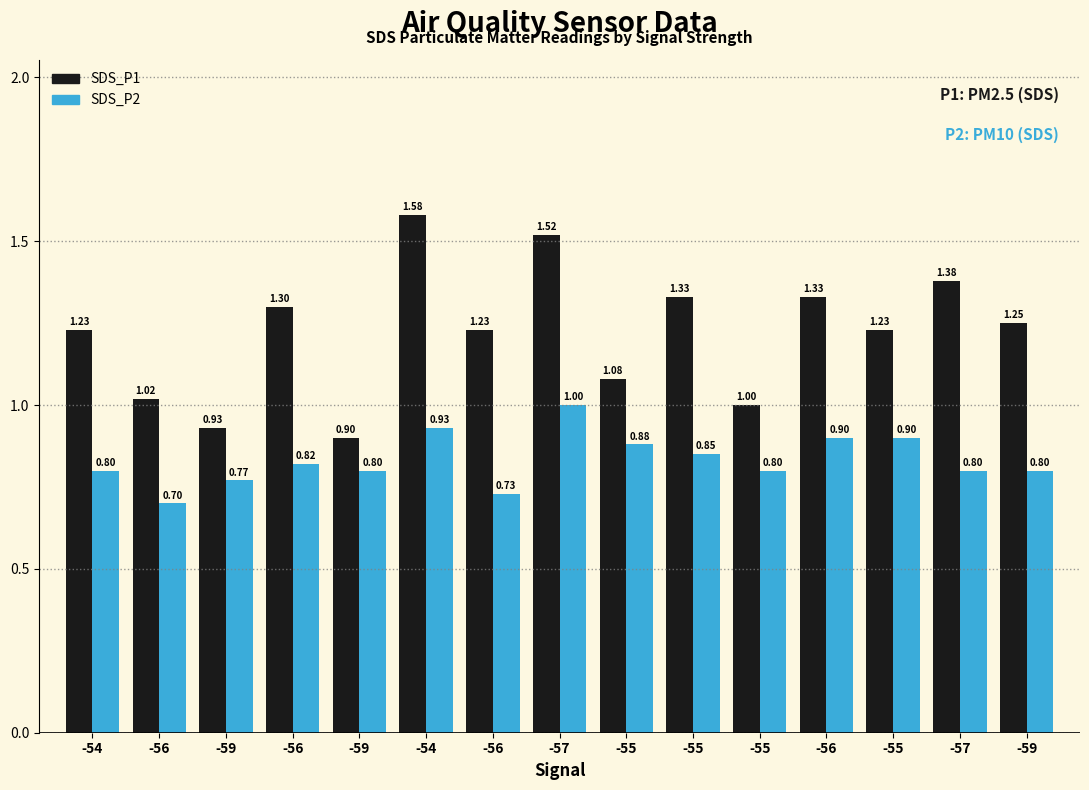

What is the label of the 1st bar from the right?

-59